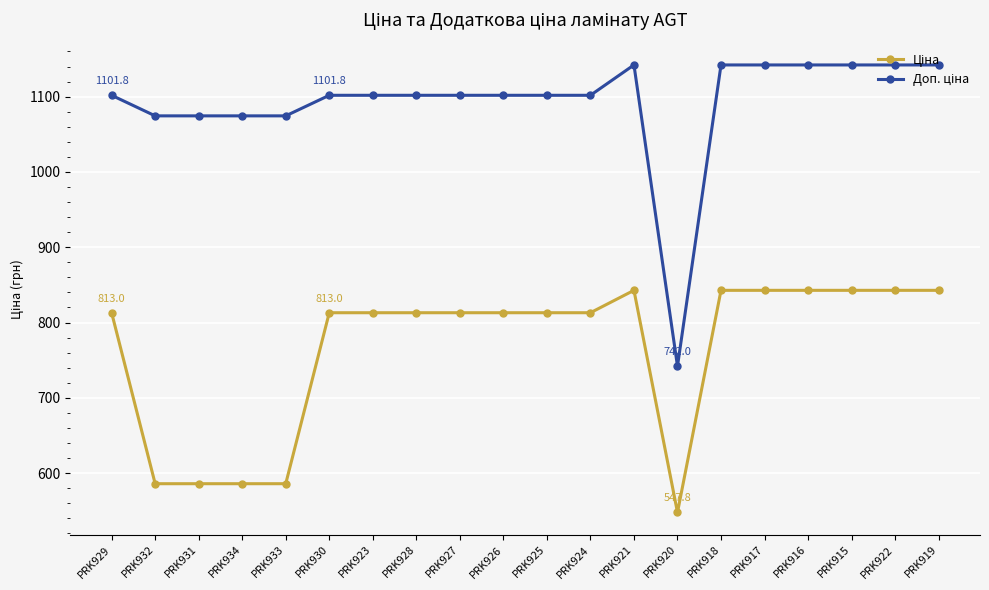

At how many categories does at least one series exceed 1029?

19